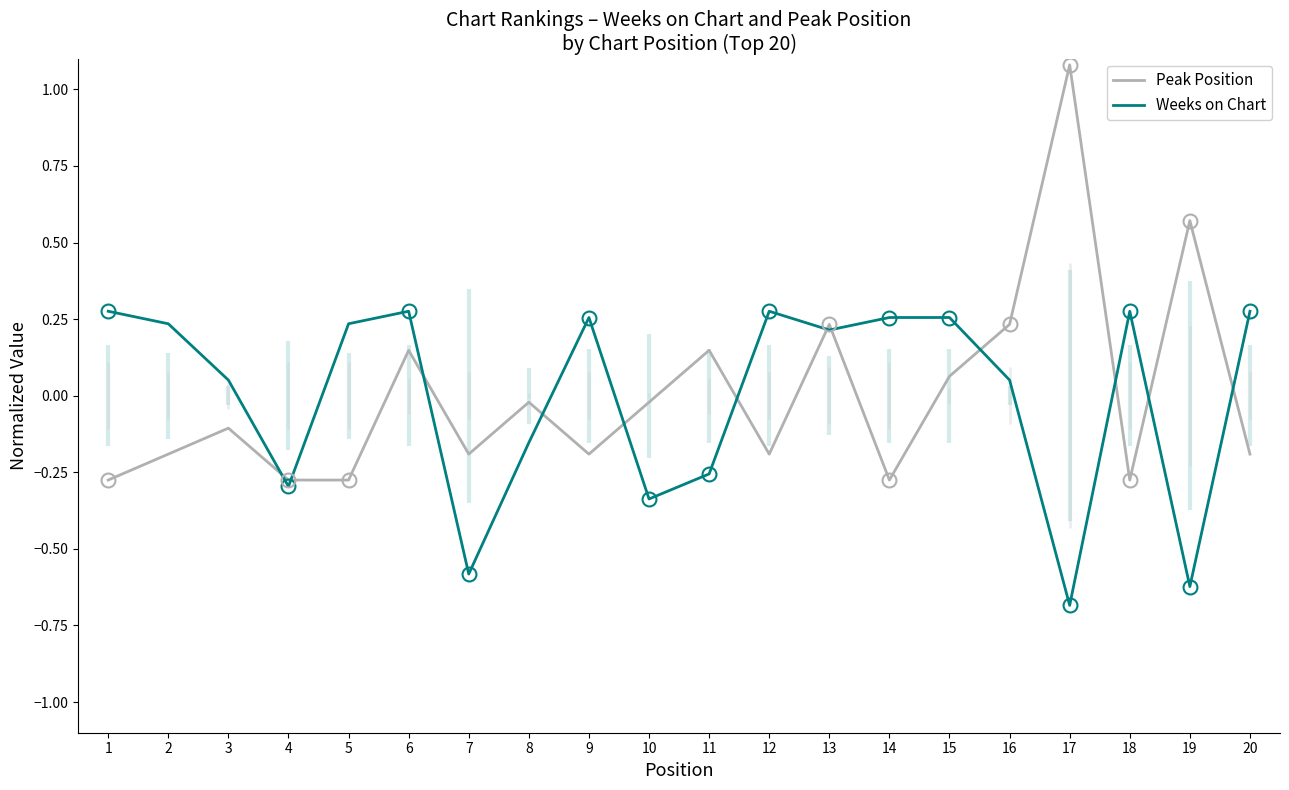

At 1, list the series in order from smallest to largest.

Peak Position, Weeks on Chart